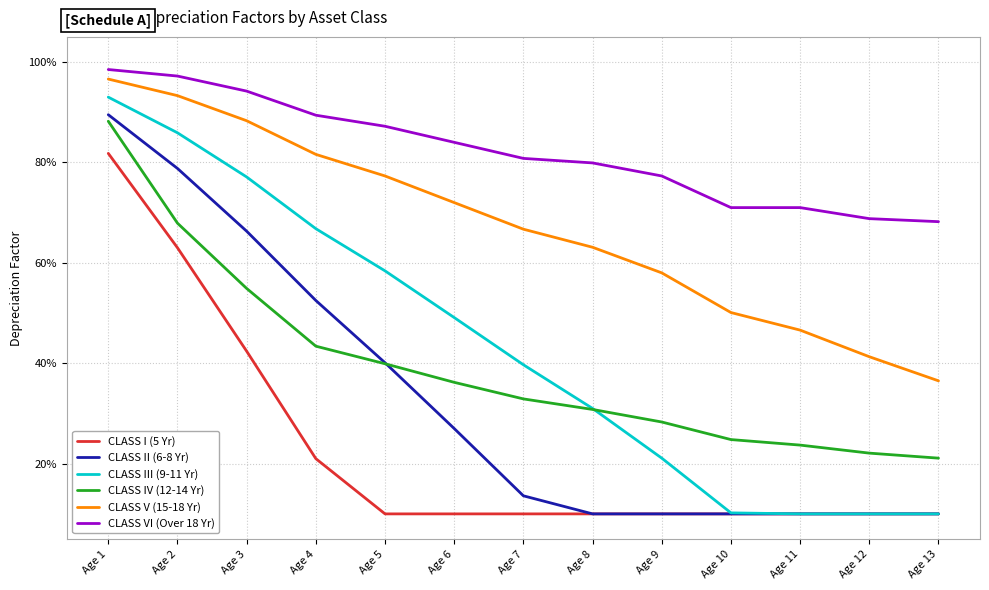

Does the chart display data point markers on the line(s)?

No